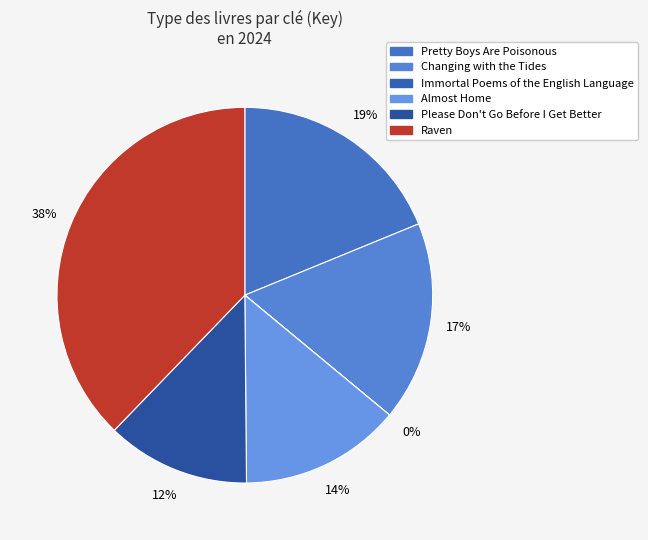

Does any single category account for the majority?

No